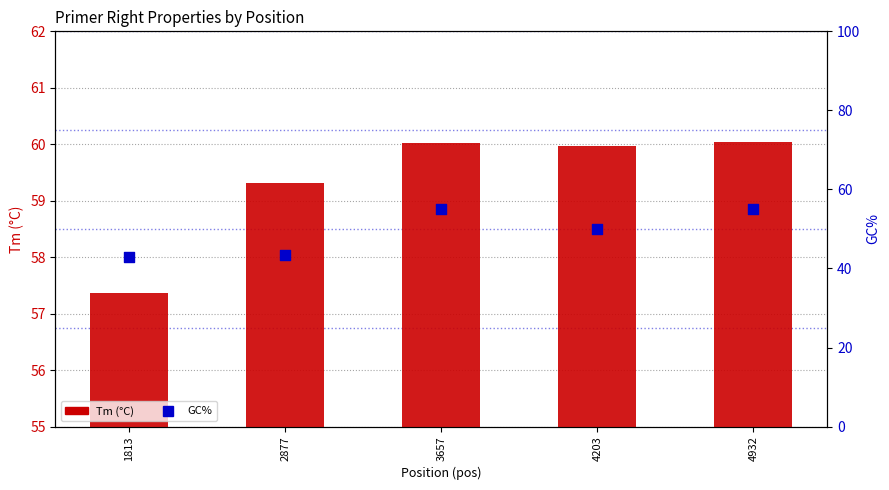

Which series contains the highest Y value?

Tm (°C)